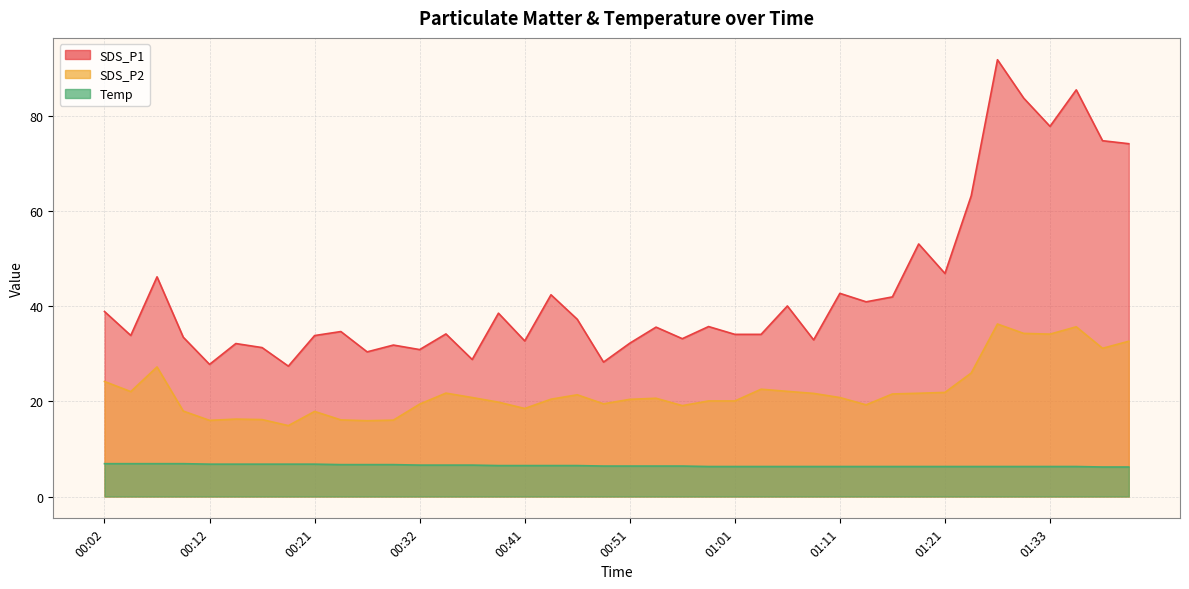

The SDS_P1 series shows 19.2 at 00:16. True or false?

False